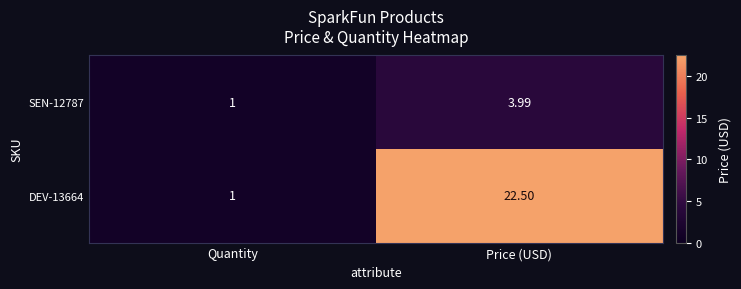

Where does the SEN-12787 series first go above 3?

Price (USD)